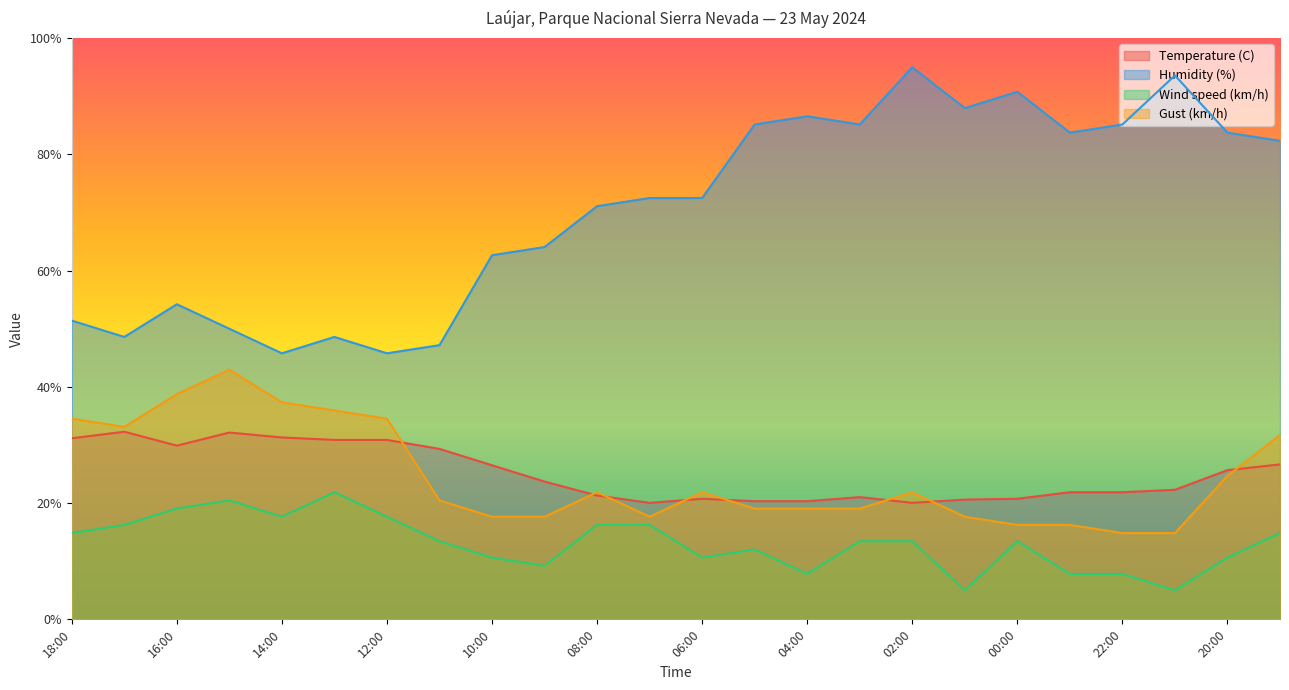

What is the difference between the maximum and minimum values in the Gust (km/h) series?

28.1